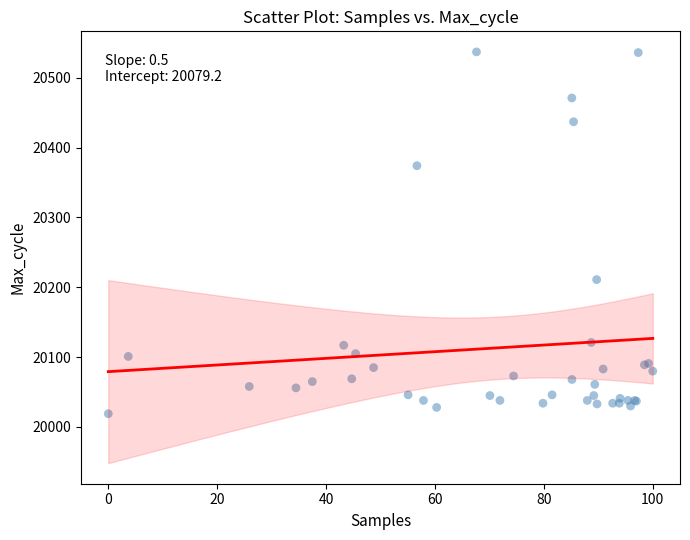

What Y value in the scatter plot is closest to 20278?

20211